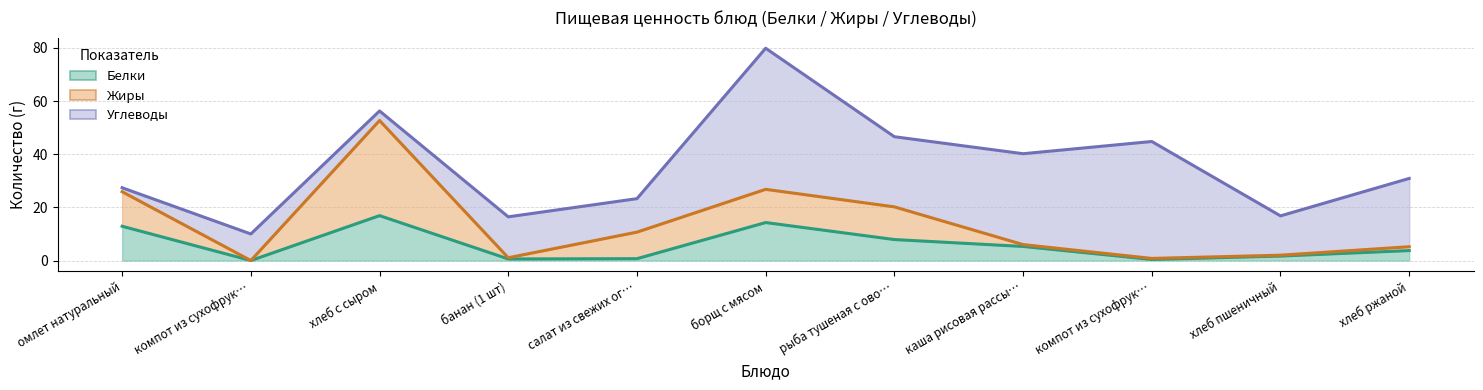

True or false: Углеводы has a value of 2.7 at омлет натуральный.

False